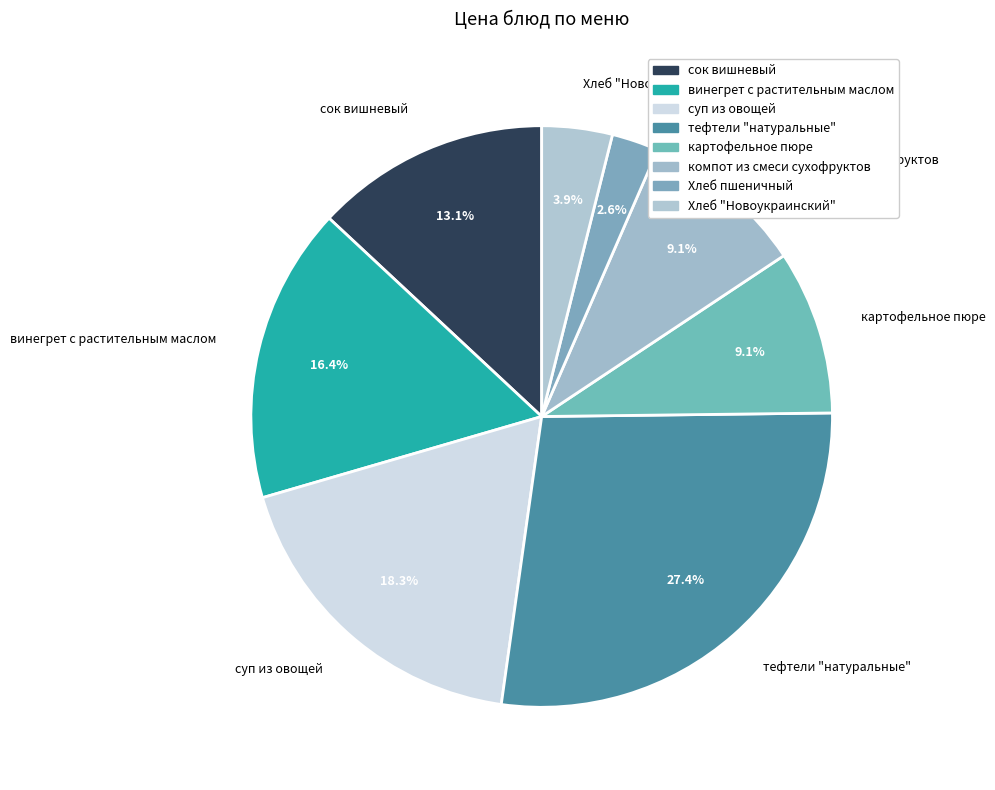

Is there a majority slice in this chart?

No